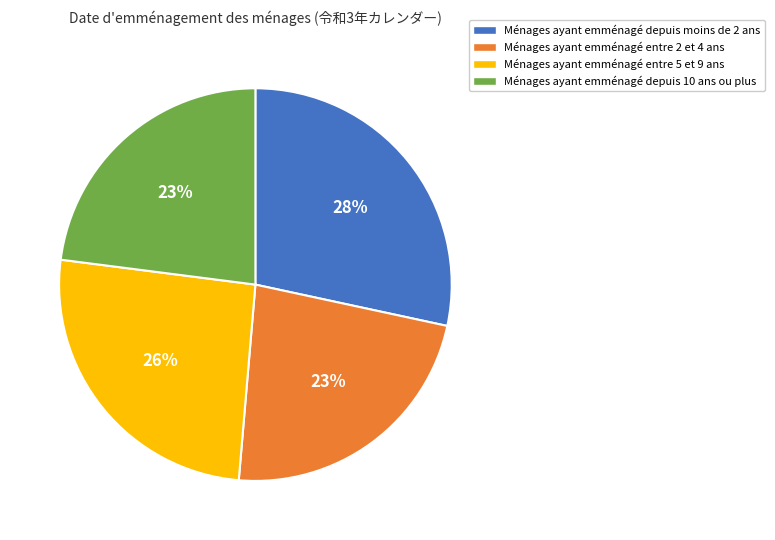

Which slice is the largest?

Ménages ayant emménagé depuis moins de 2 ans